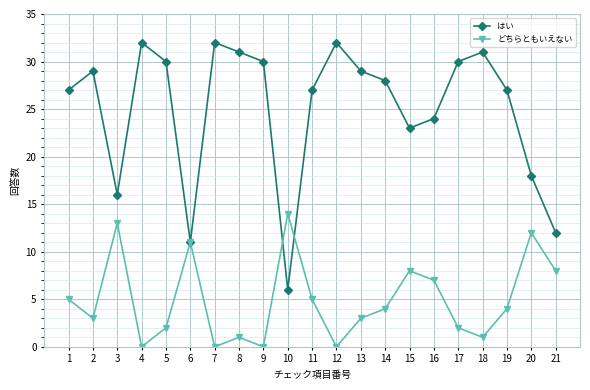

Does the chart display data point markers on the line(s)?

Yes